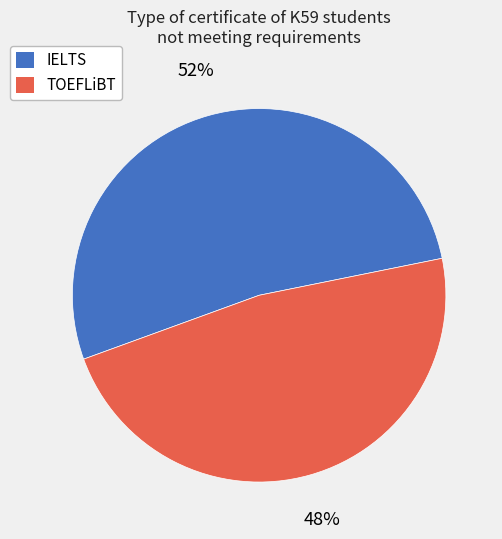

Is it true that IELTS is 52% of the pie?

True